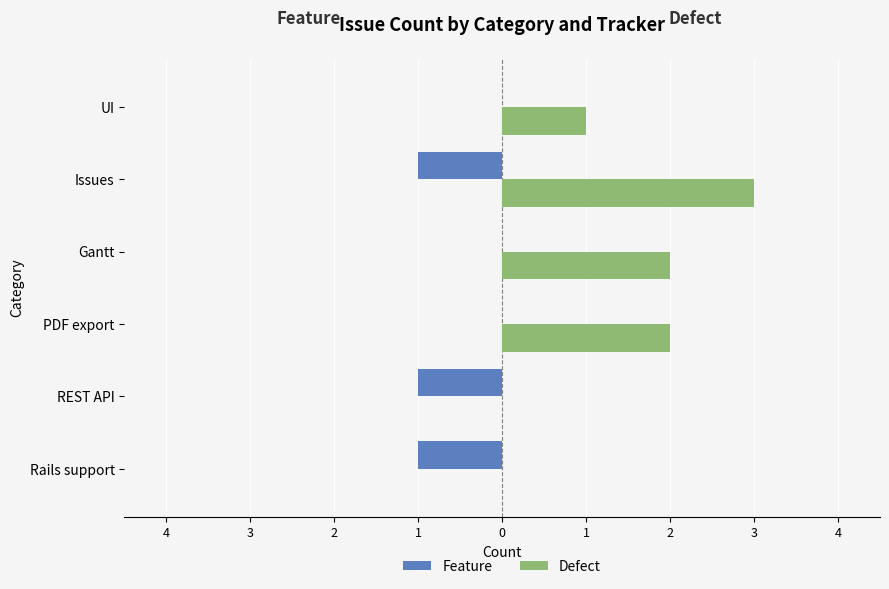

What are all the series names shown in the legend?

Feature, Defect